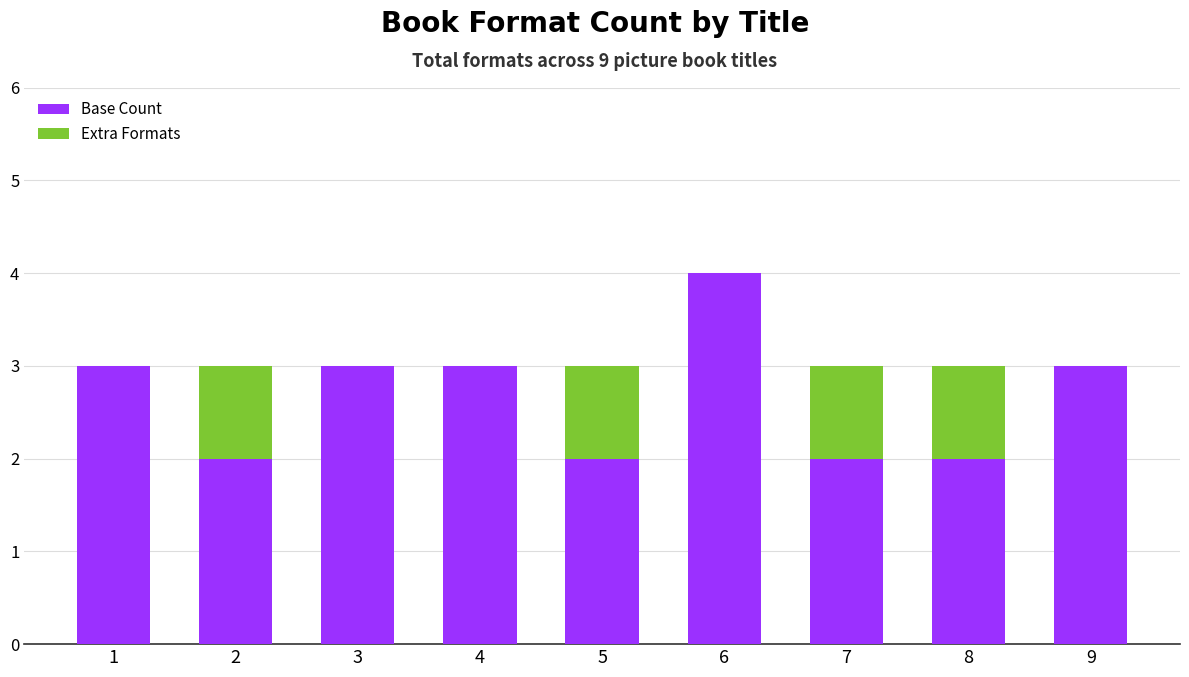

What is the sum of all Base Count values?

24